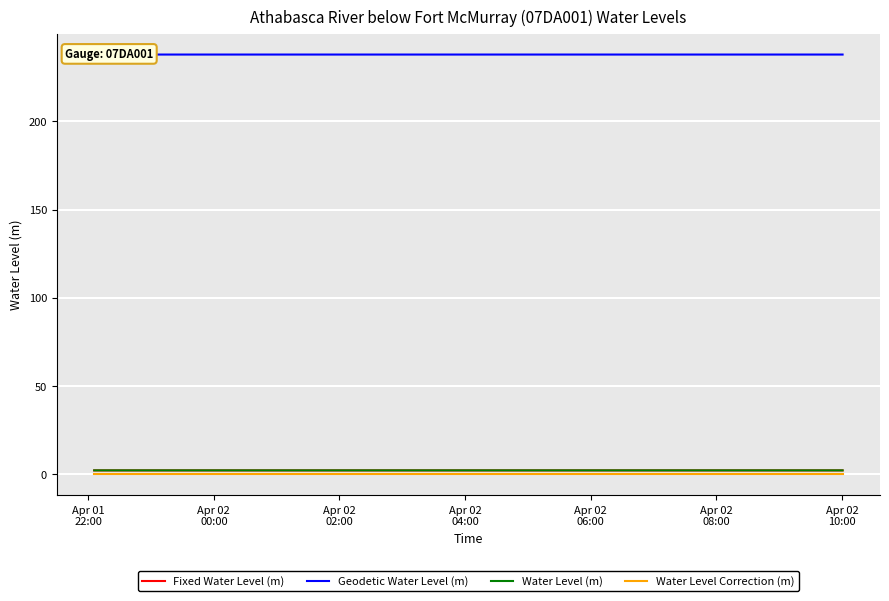

How many lines are shown in the chart?

4